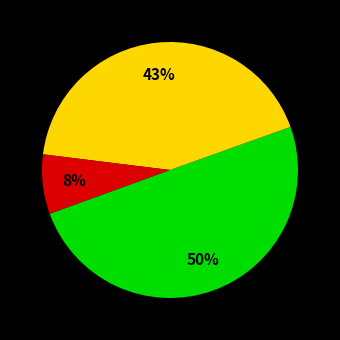

To the nearest percent, what is the average slice percentage?

33%